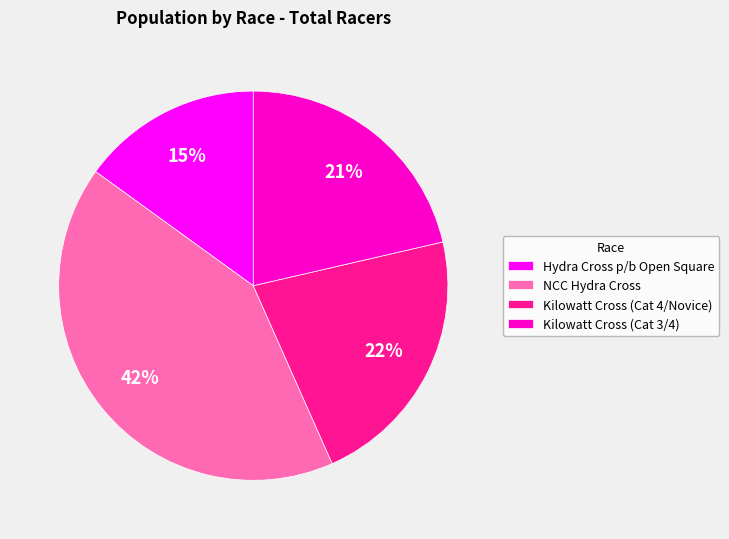

Combined, do Hydra Cross p/b Open Square and Kilowatt Cross (Cat 4/Novice) account for over 50%?

No